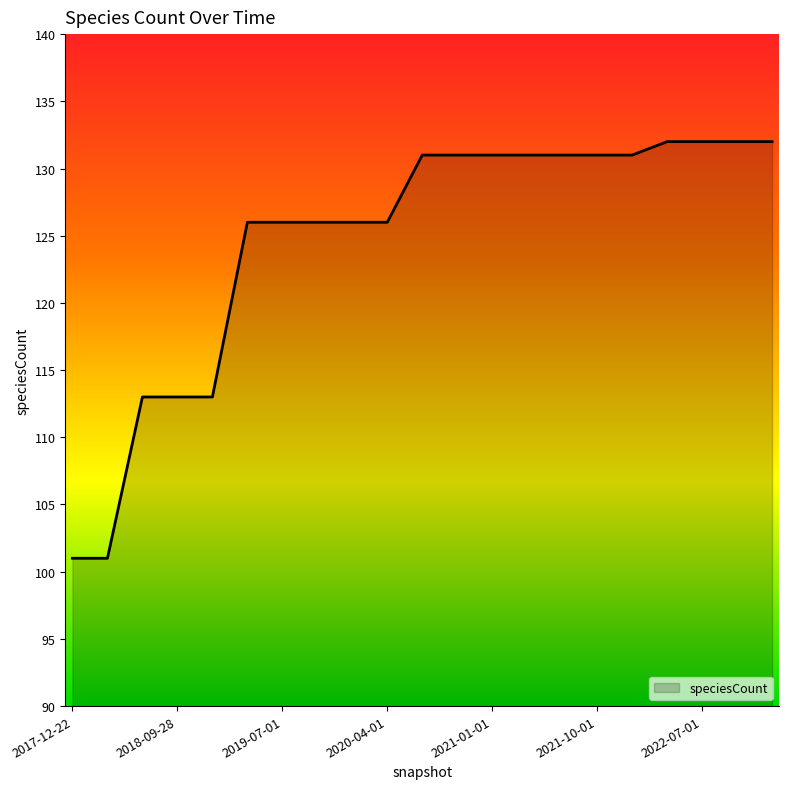

What is the minimum value shown in the chart?

101